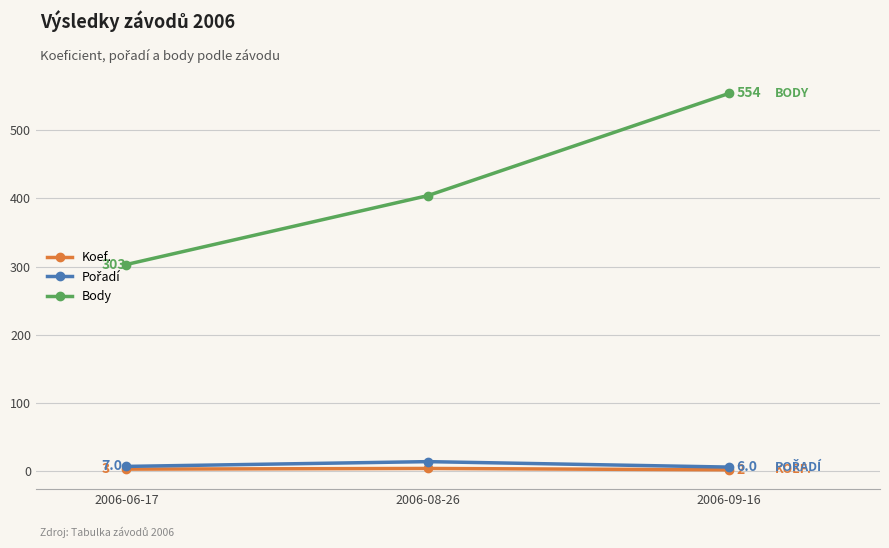

Is it true that Body equals 554 at 2006-09-16?

True